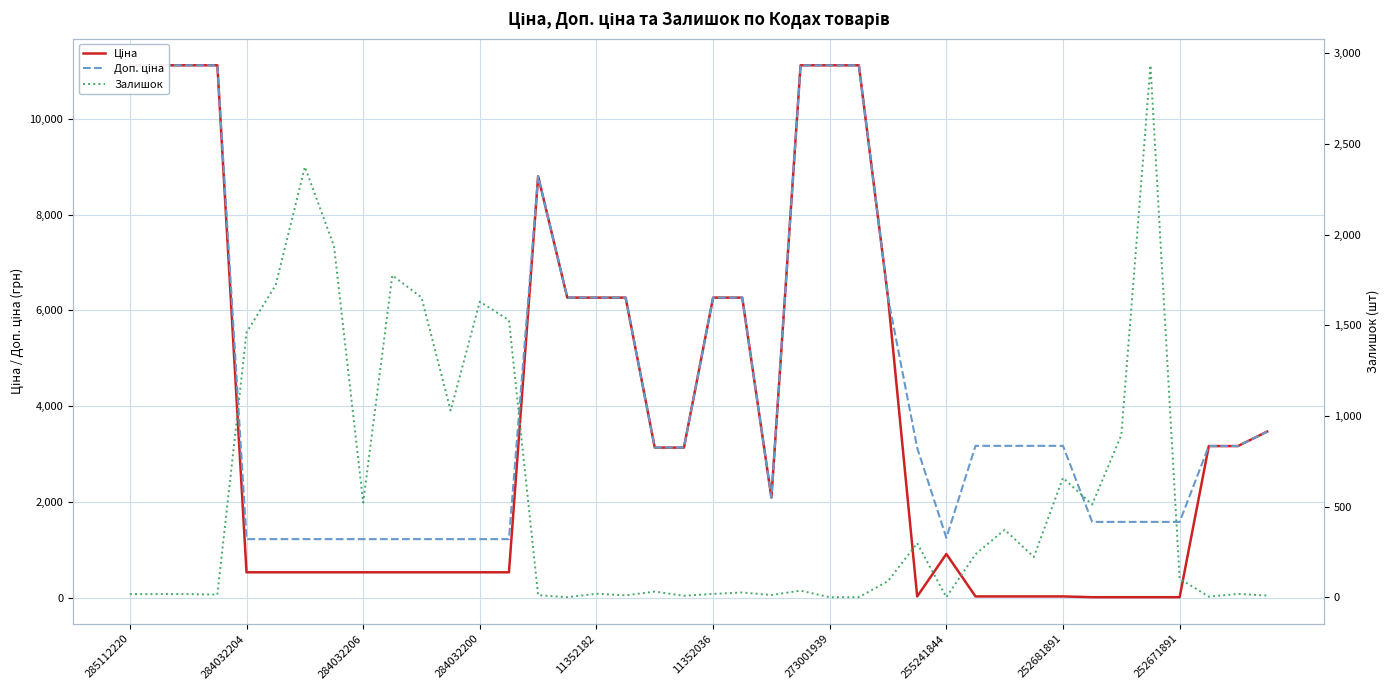

What is the highest value of the Залишок series?

2933.0